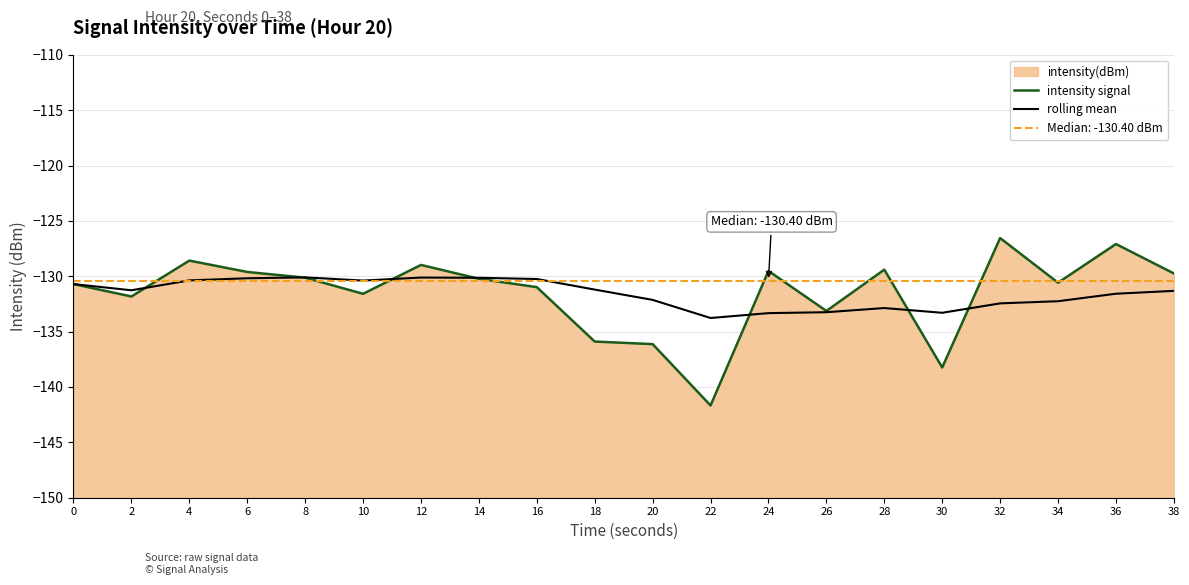

The value of rolling mean at 14 is -130.1. True or false?

True